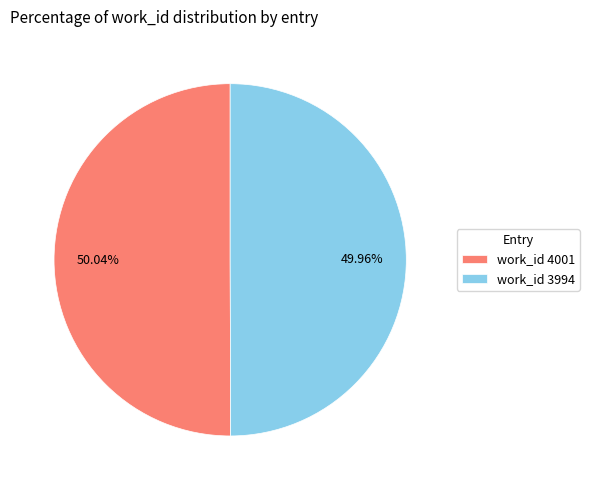

What is the ratio of the value at work_id 4001 to the value at work_id 3994?

1.0